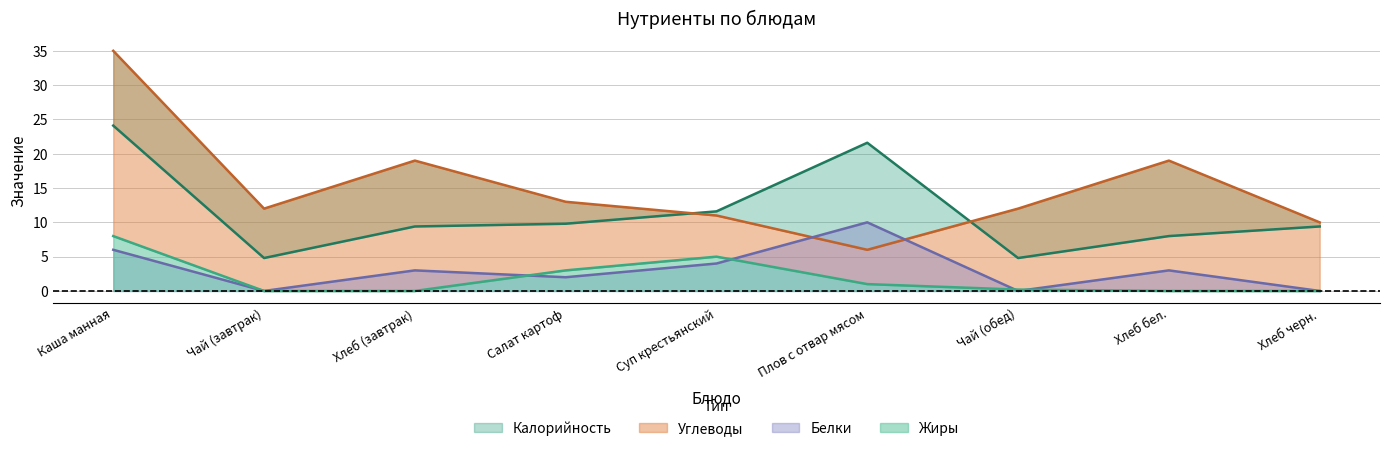

How many data points in Углеводы are above 12?

4